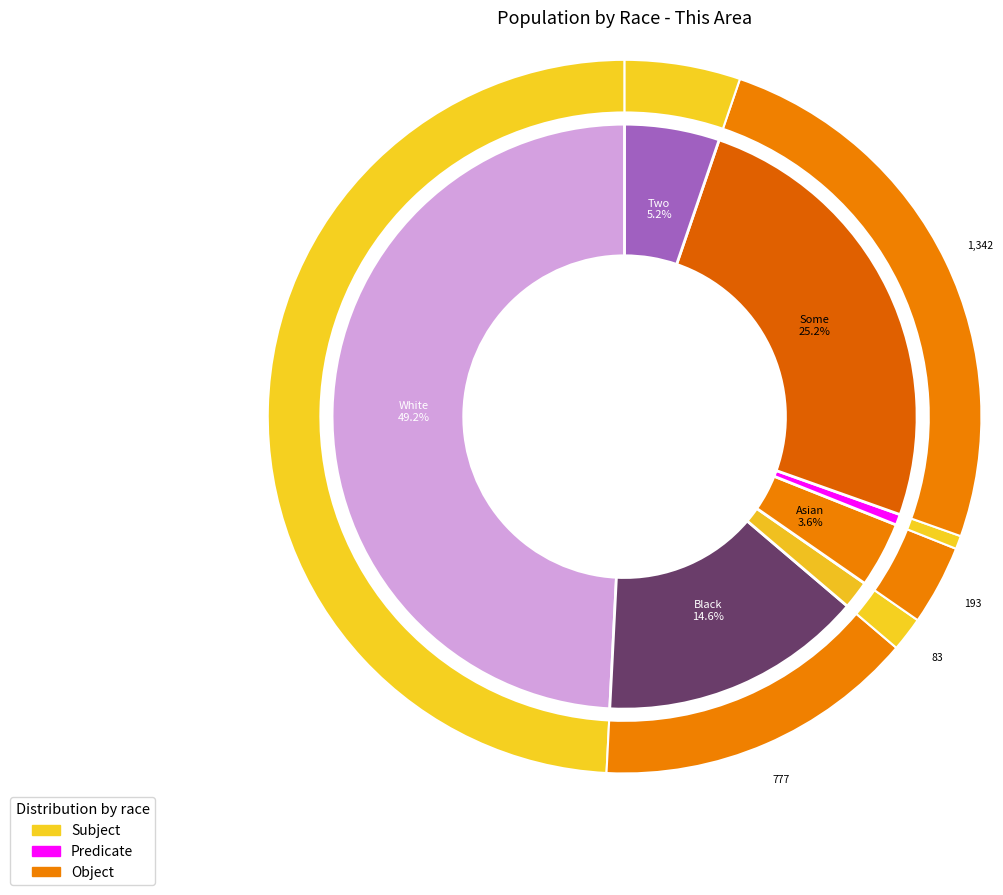

The Asian alone slice represents 13% of the pie. True or false?

False